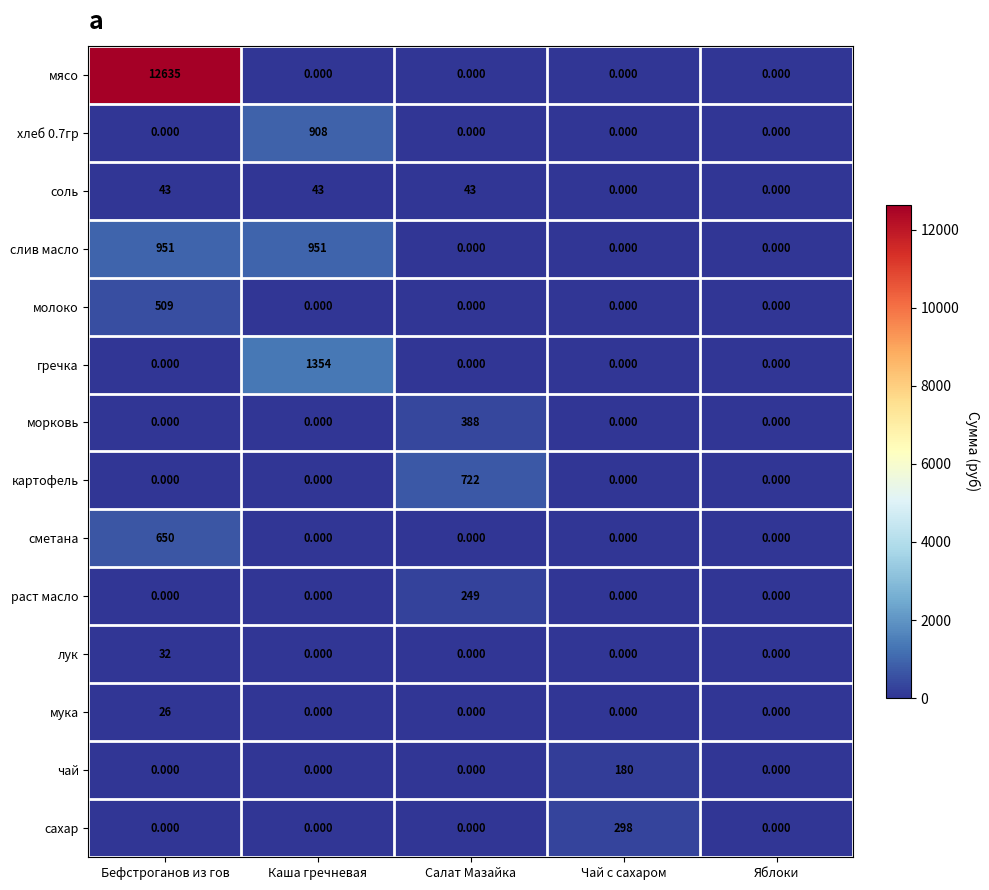

Count the number of data series in this chart.

14